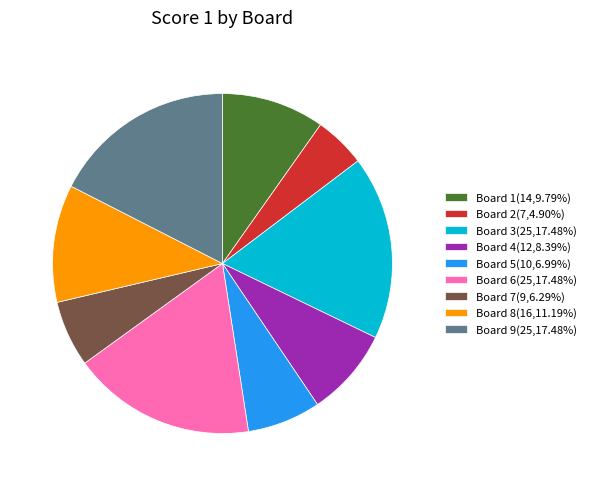

Is there a majority slice in this chart?

No